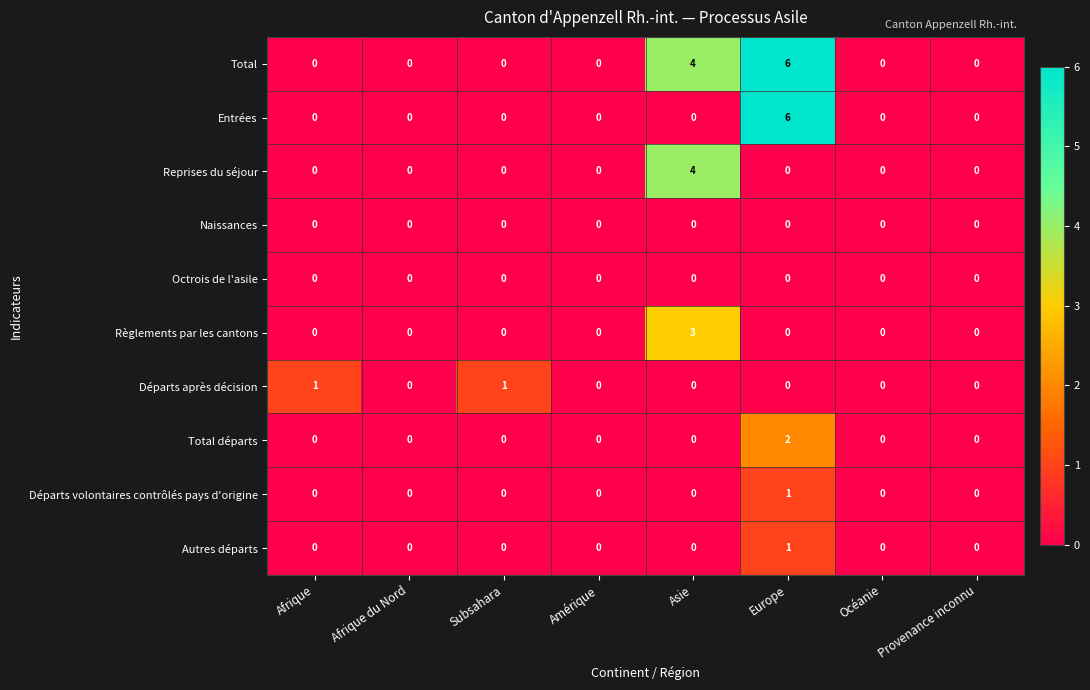

What is the difference between the maximum and minimum values in the Entrées series?

6